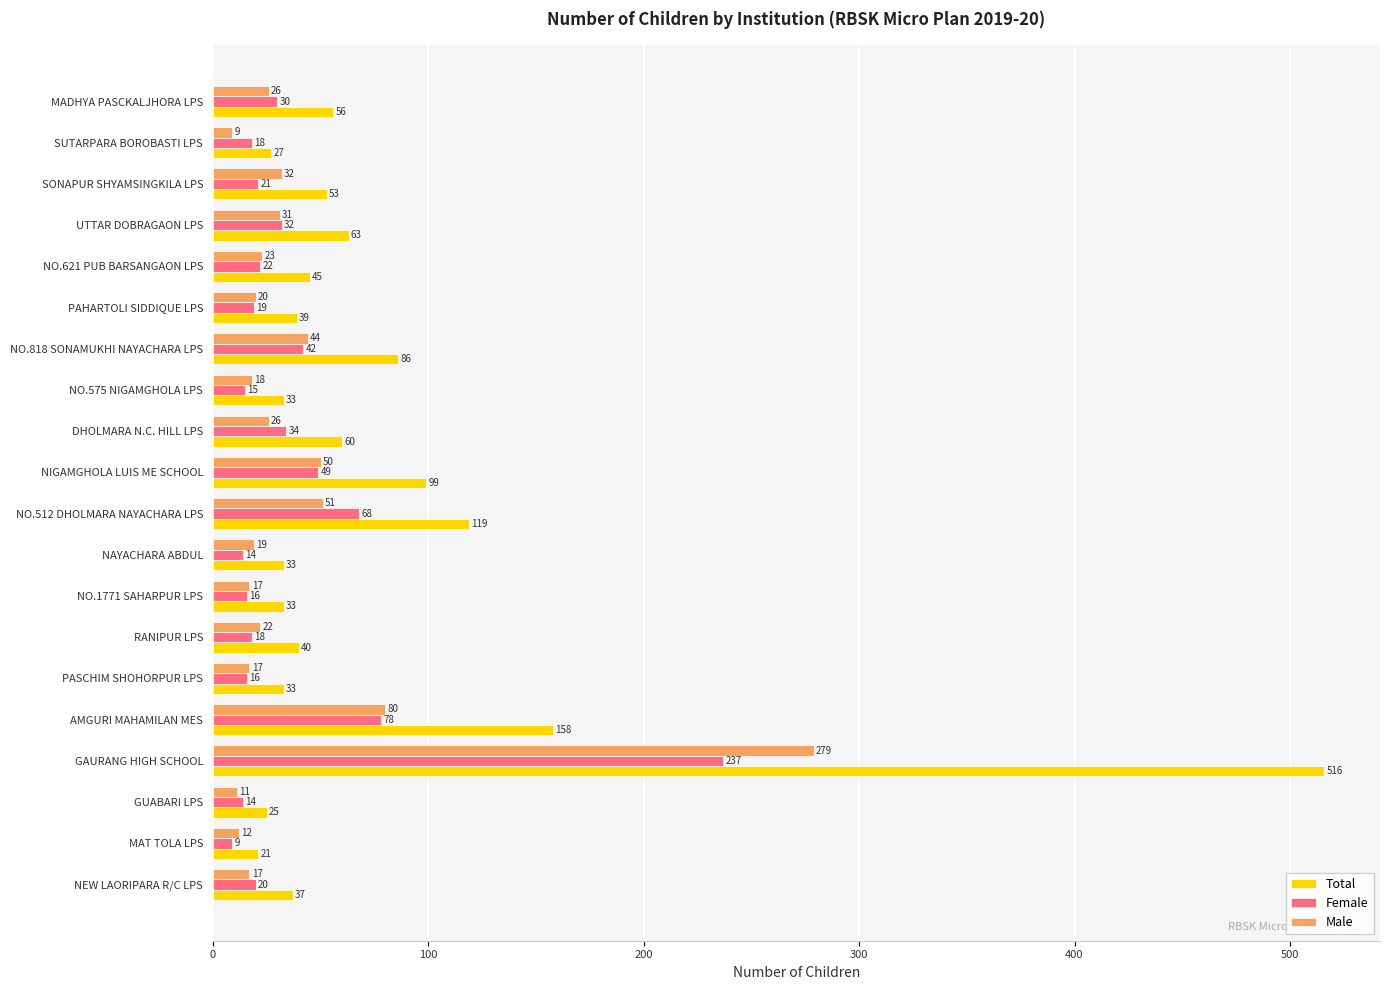

At which category is the sum across all series the highest?

GAURANG HIGH SCHOOL